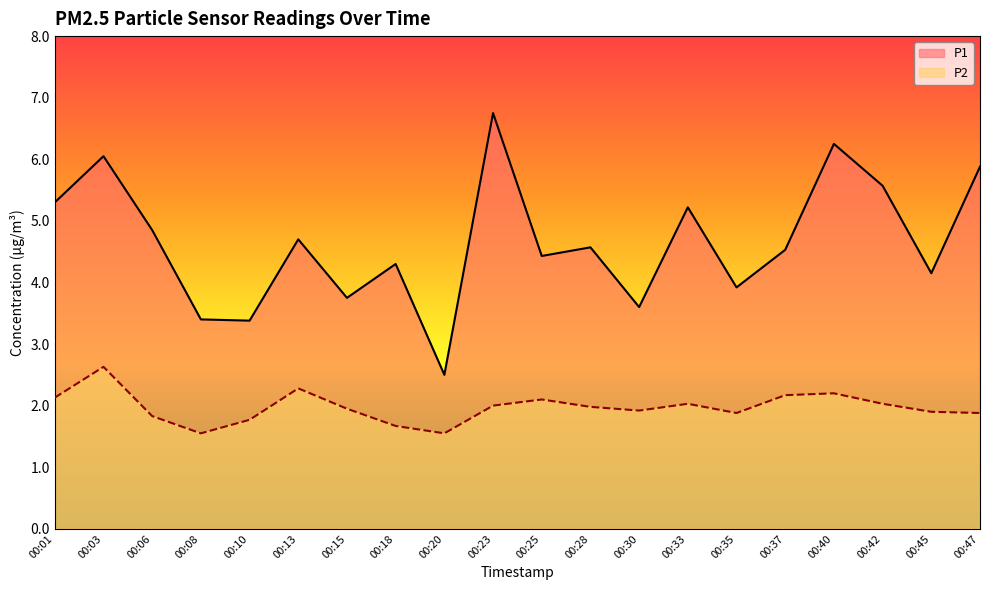

What is the minimum value shown in the chart?

1.6